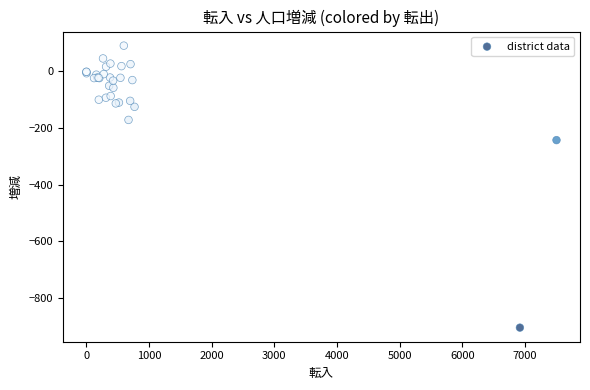

What Y value in the scatter plot is closest to -407?

-244